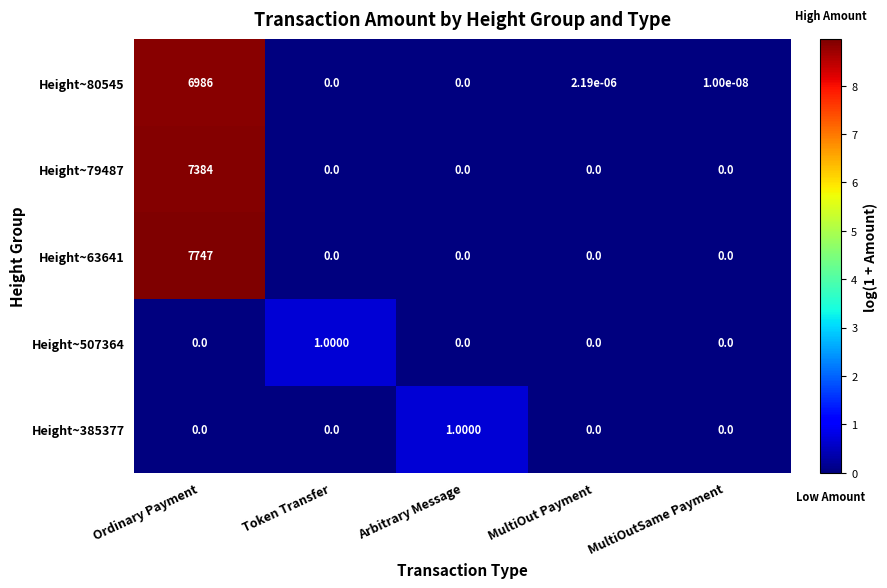

At which category does the chart reach its peak across all series?

Ordinary Payment